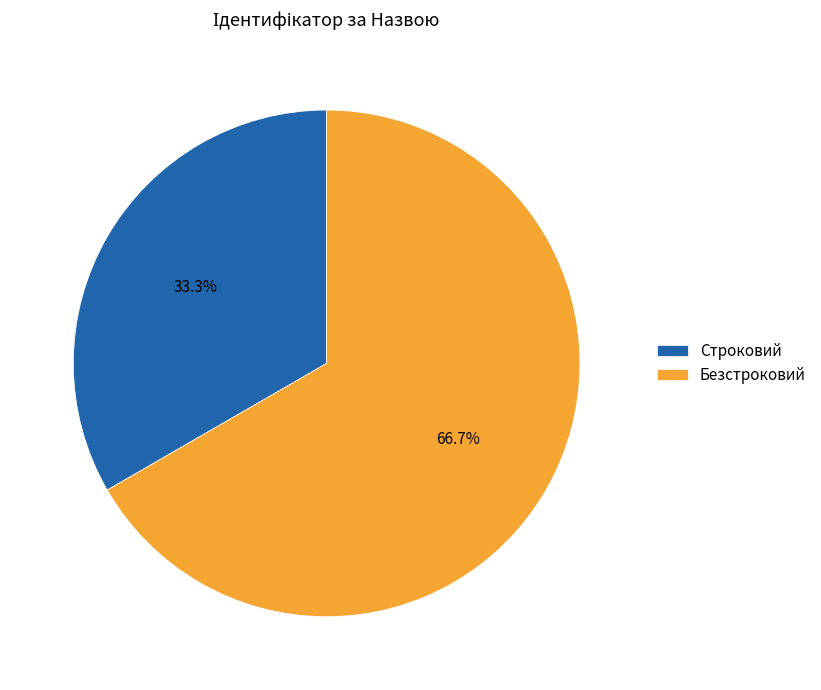

How many segments does this pie chart have?

2